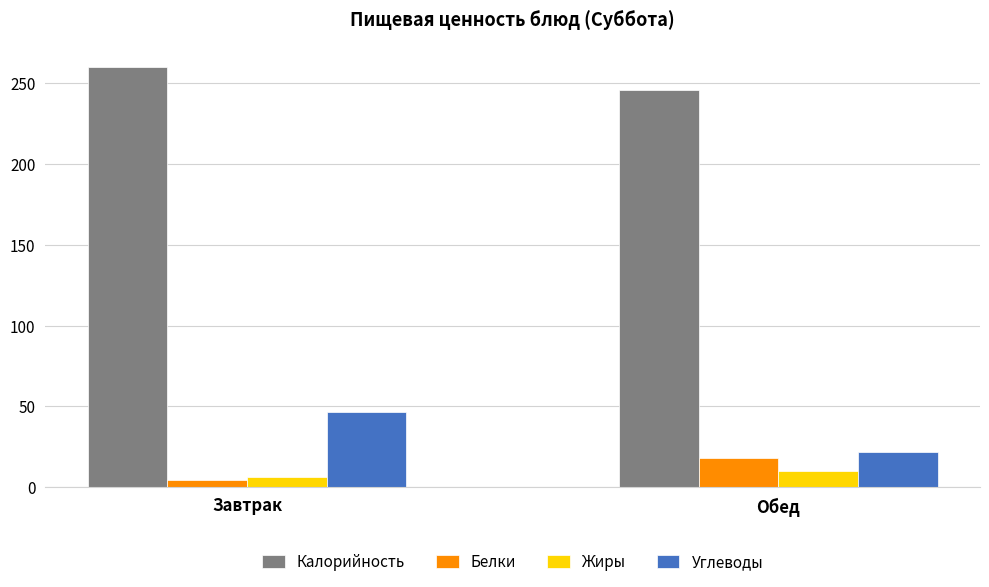

What is the value of the Углеводы bar at the 1st from the left?

46.4